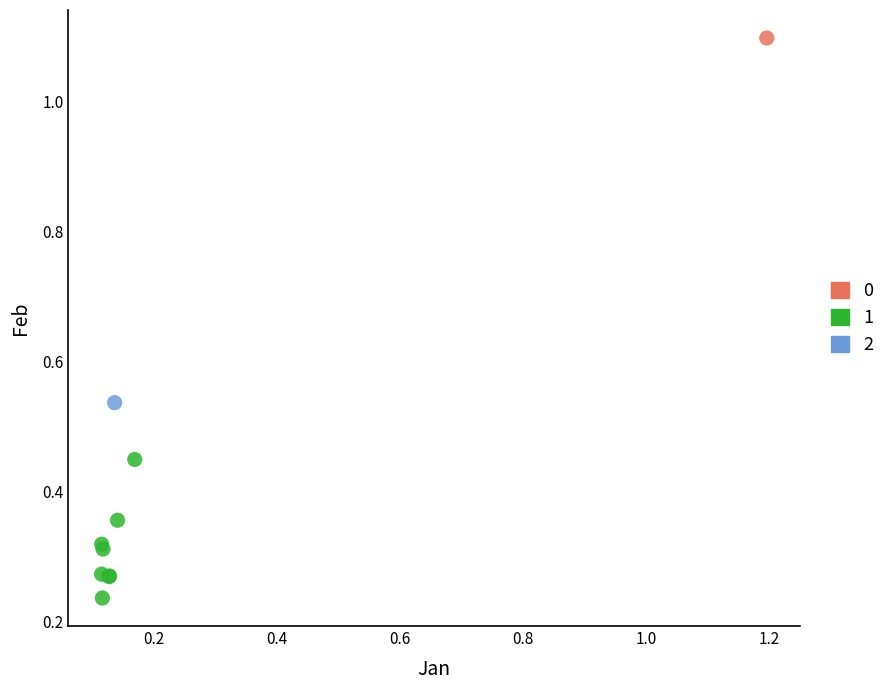

Which series contains the highest Y value?

0